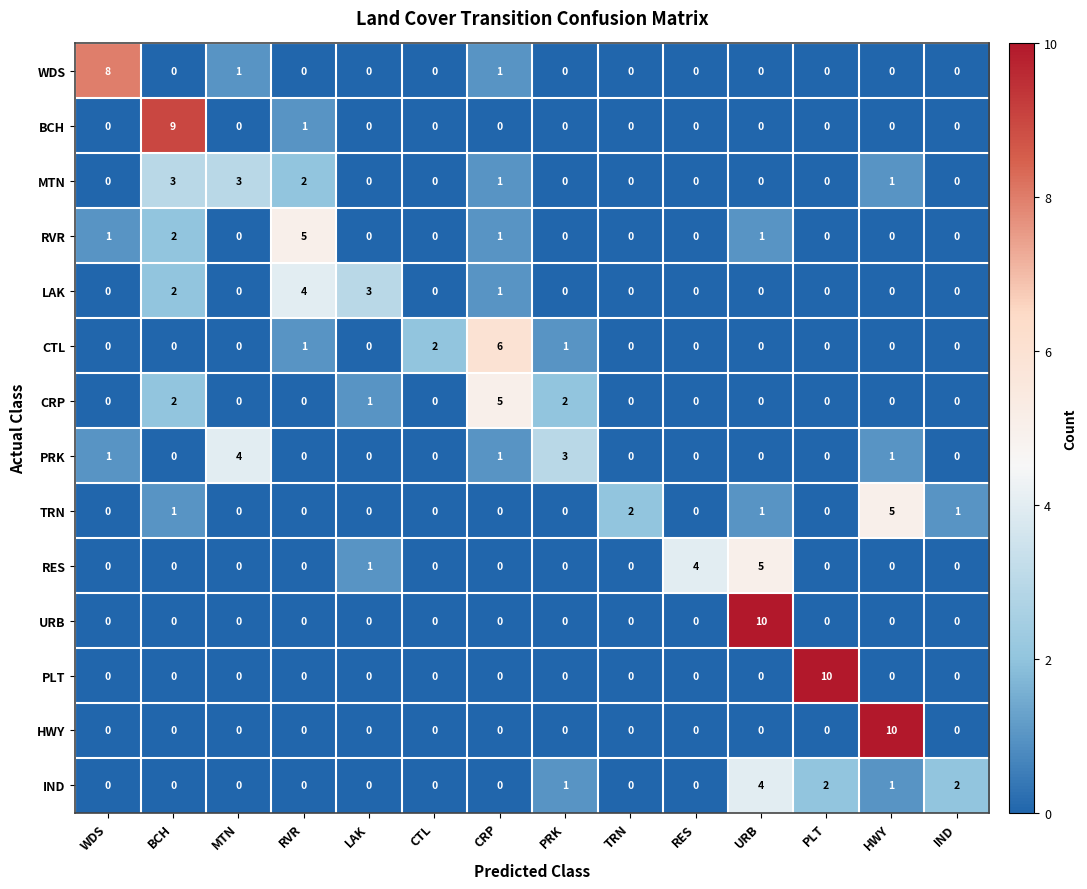

What is the maximum value shown in the chart?

10